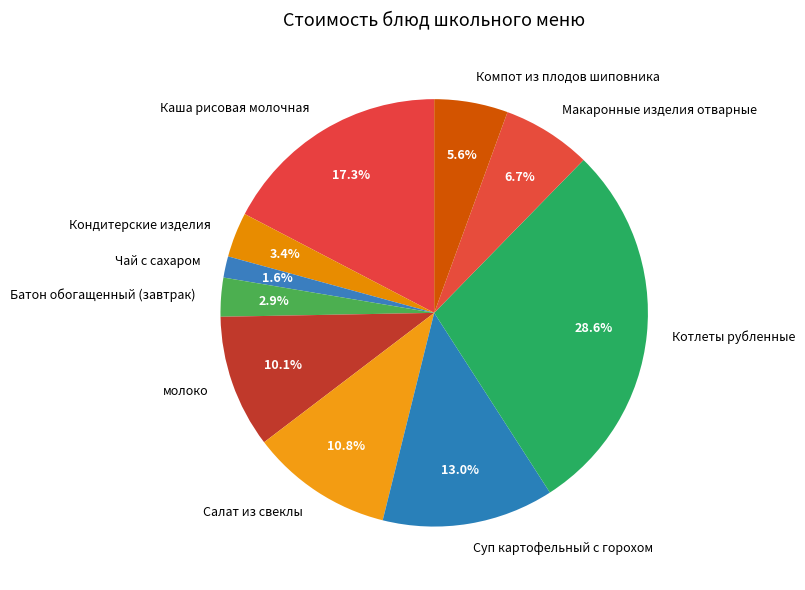

How many slices are in this pie chart?

10